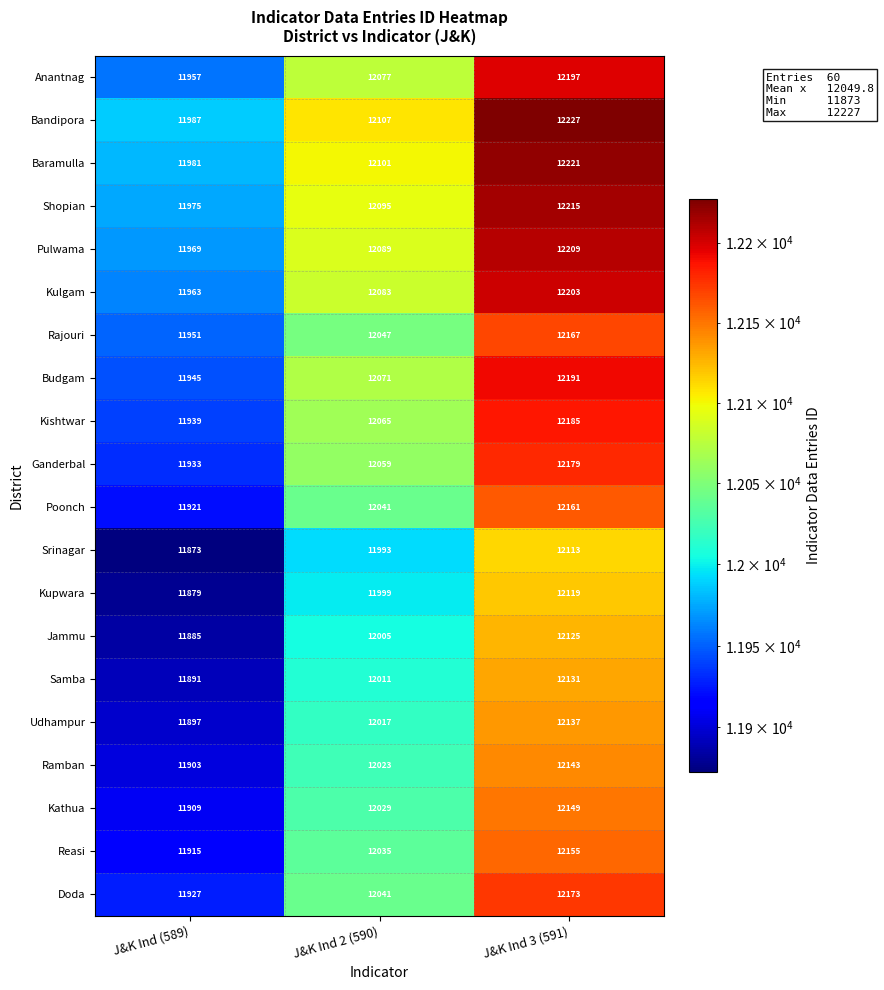

What is the spread (max minus min) of values at J&K Ind 3 (591)?

114